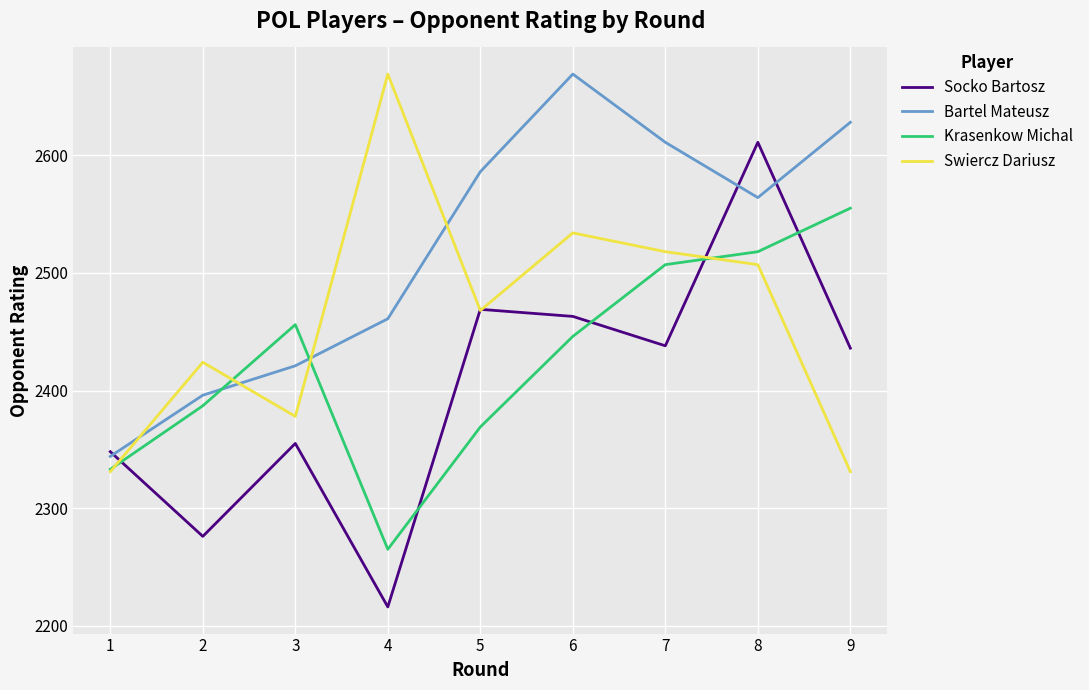

Which series changed the most between 3 and 9?

Bartel Mateusz